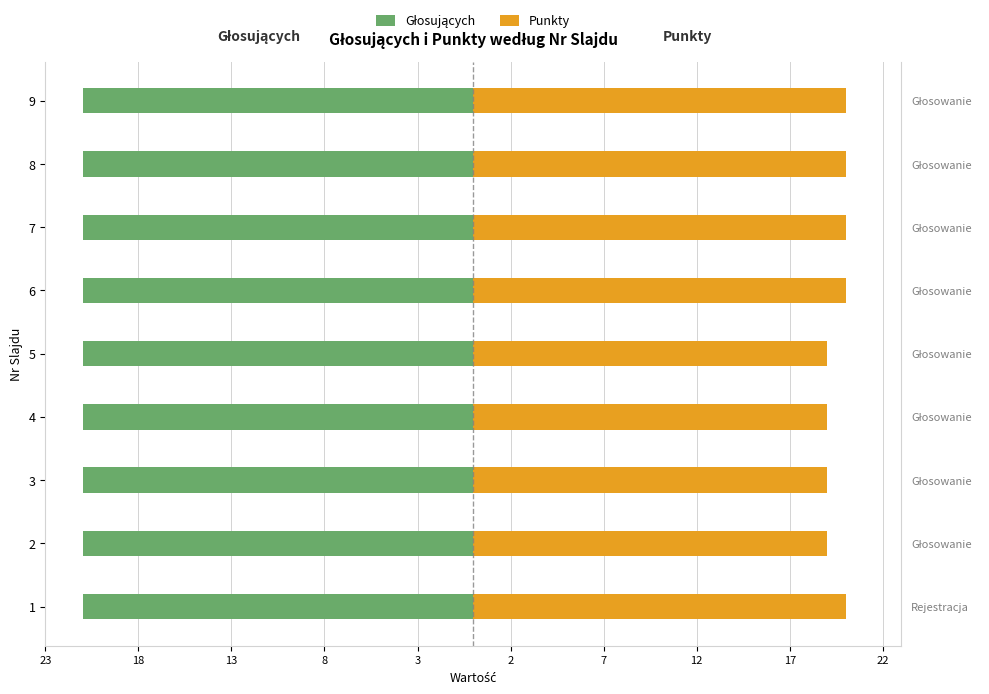

True or false: Punkty has a value of 9.8 at 7.

False